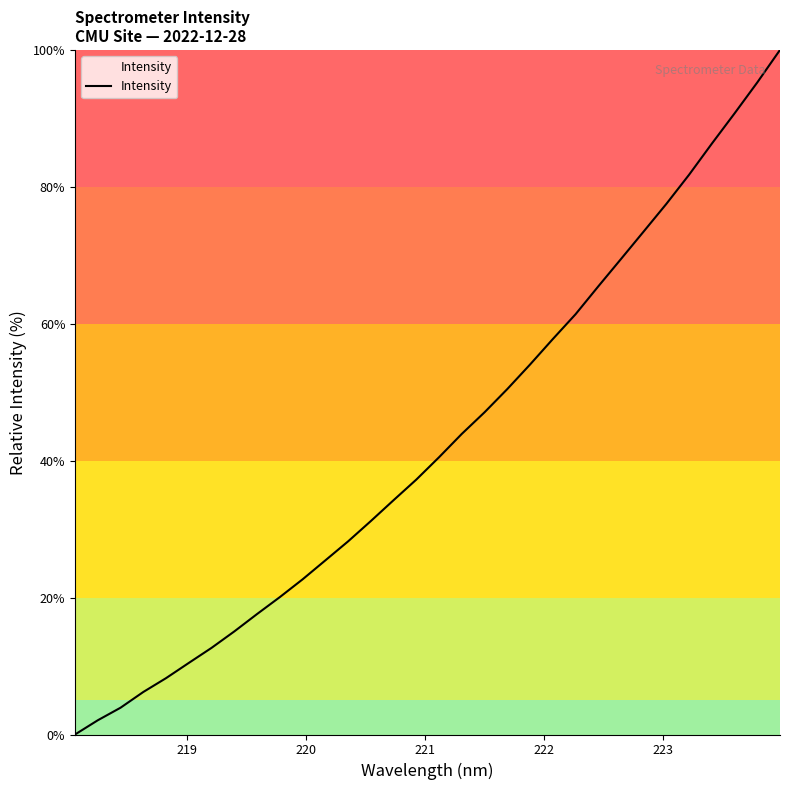

What is the difference between the maximum and minimum values?

100.0